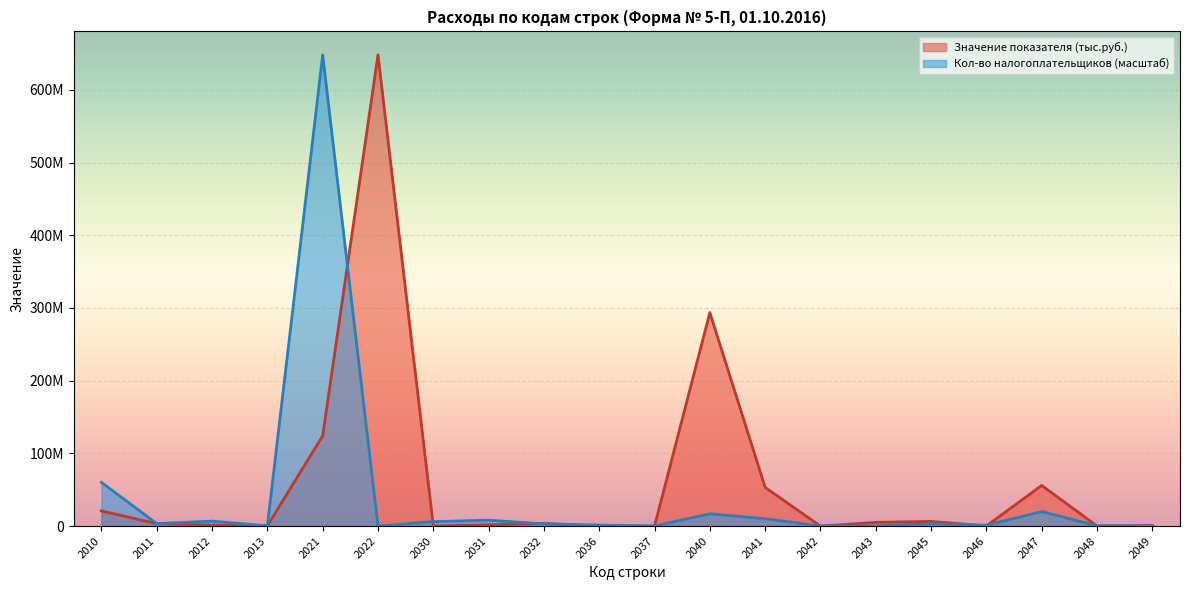

How many interior local valleys does the Количество налогоплательщиков series have?

6